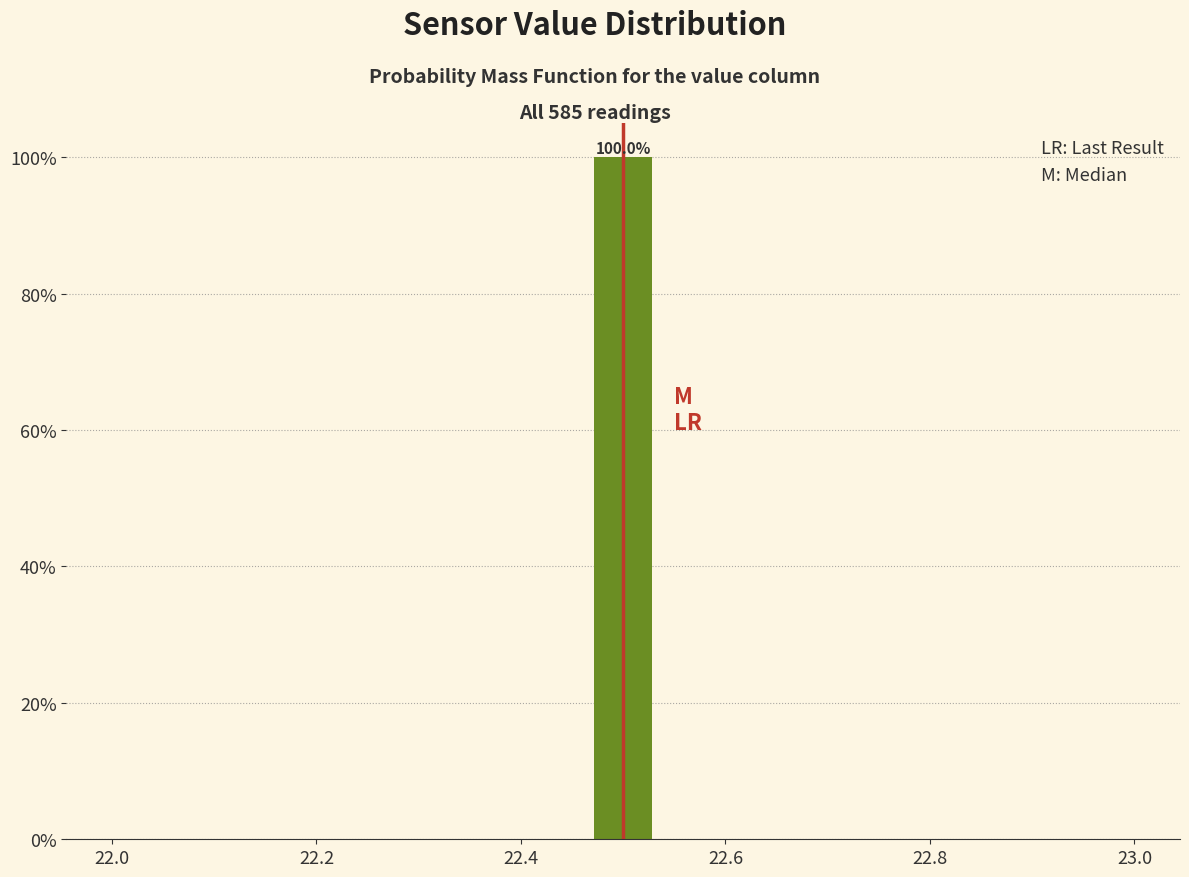

Read against the x-axis, roughly where is the centre of the tallest bar?

22.50